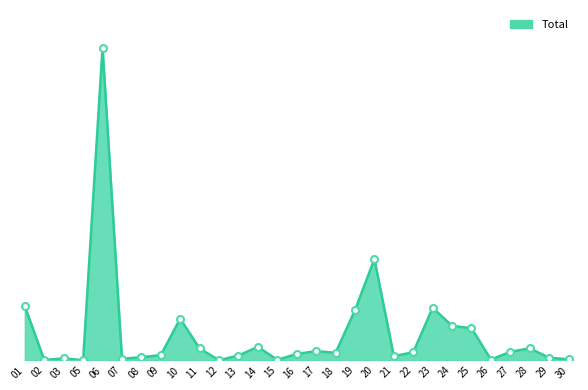

What is the ratio of the value at 07 to the value at 05?

728.6